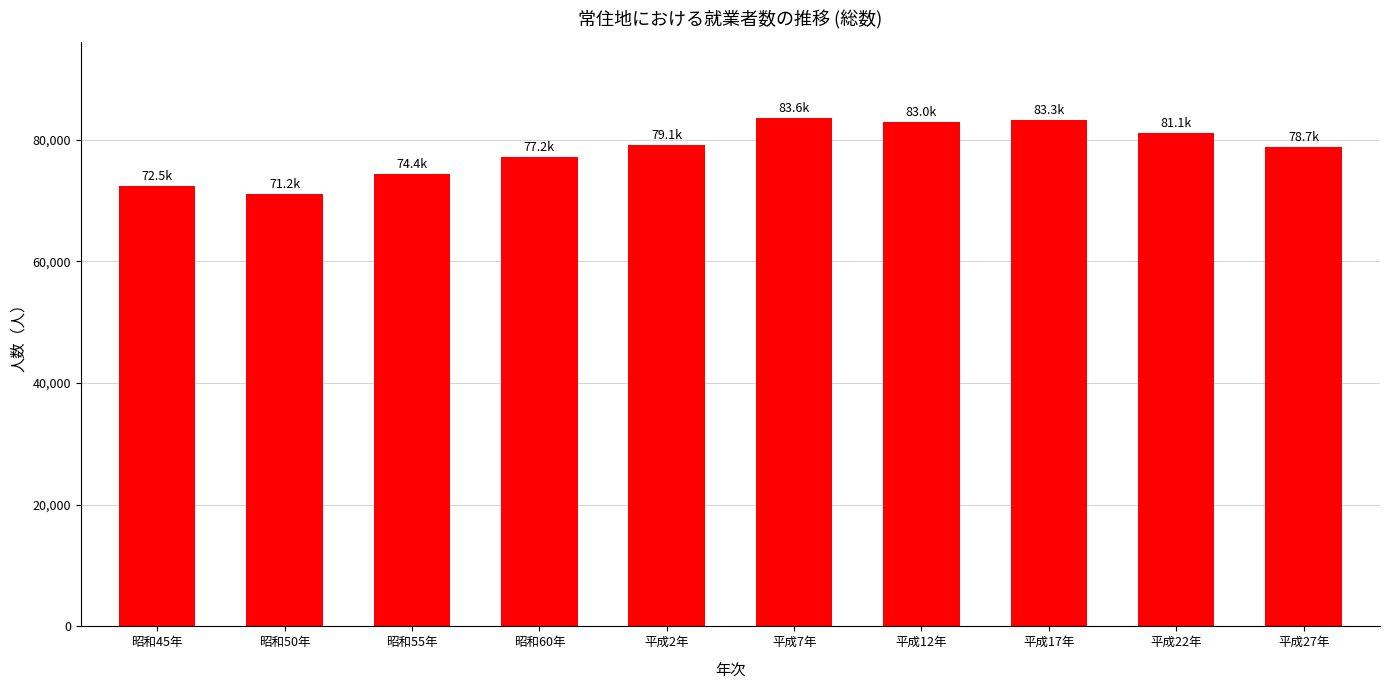

What is the label of the 1st bar from the left?

昭和45年